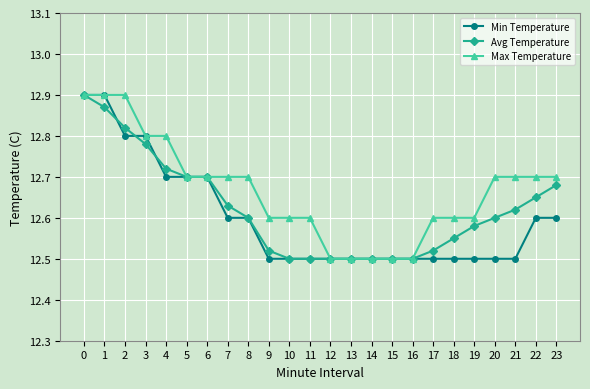

Rank the series by their average value, from highest to lowest.

Max Temperature, Avg Temperature, Min Temperature